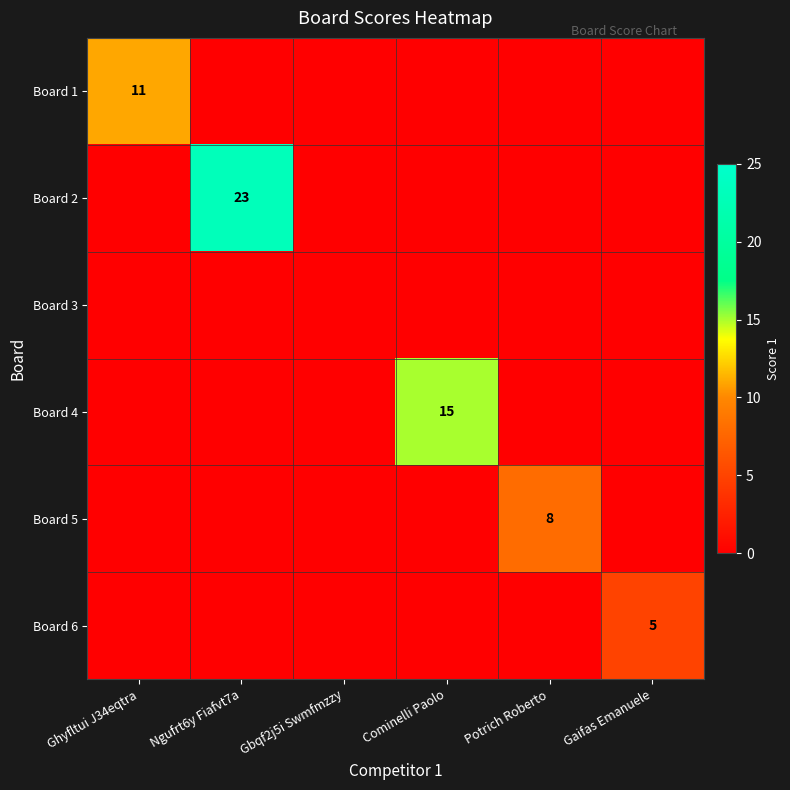

The value of Board 6 at Gaifas Emanuele is 8. True or false?

False